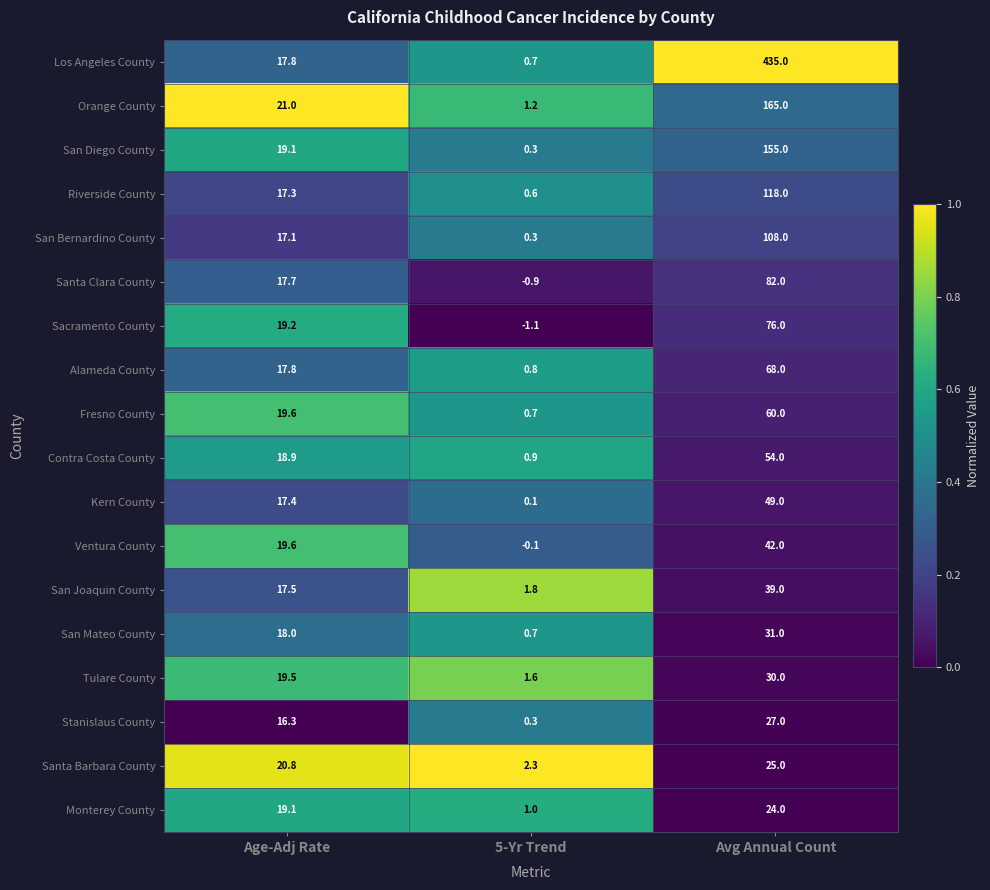

At which label does Riverside County first exceed 17?

Age-Adj Rate